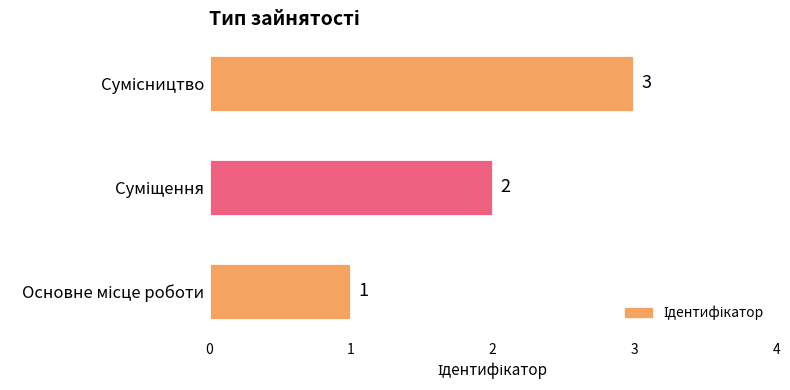

What is the greatest value displayed?

3